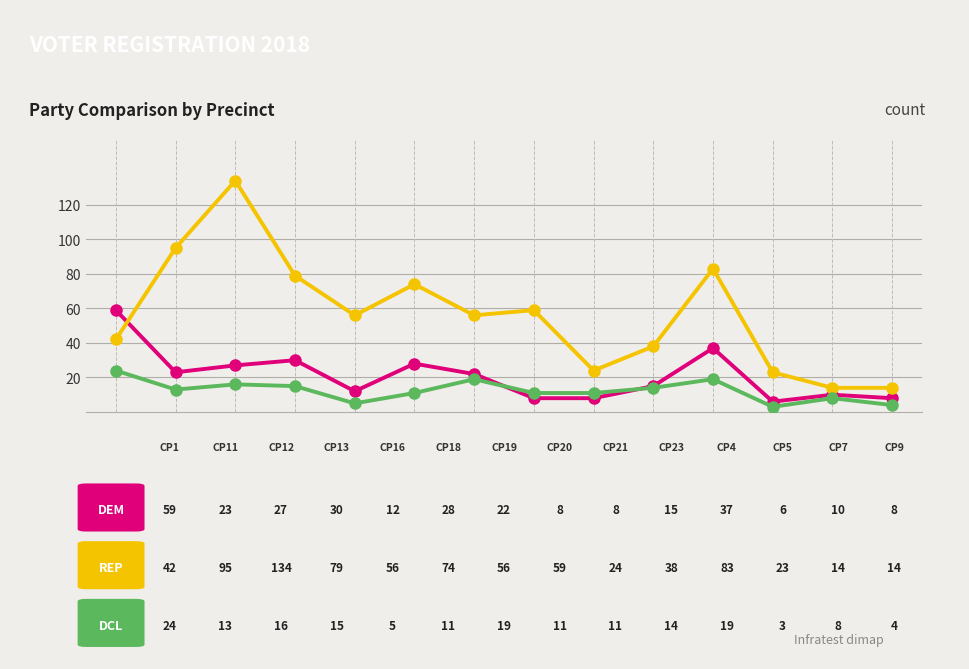

What is the greatest value displayed?

134